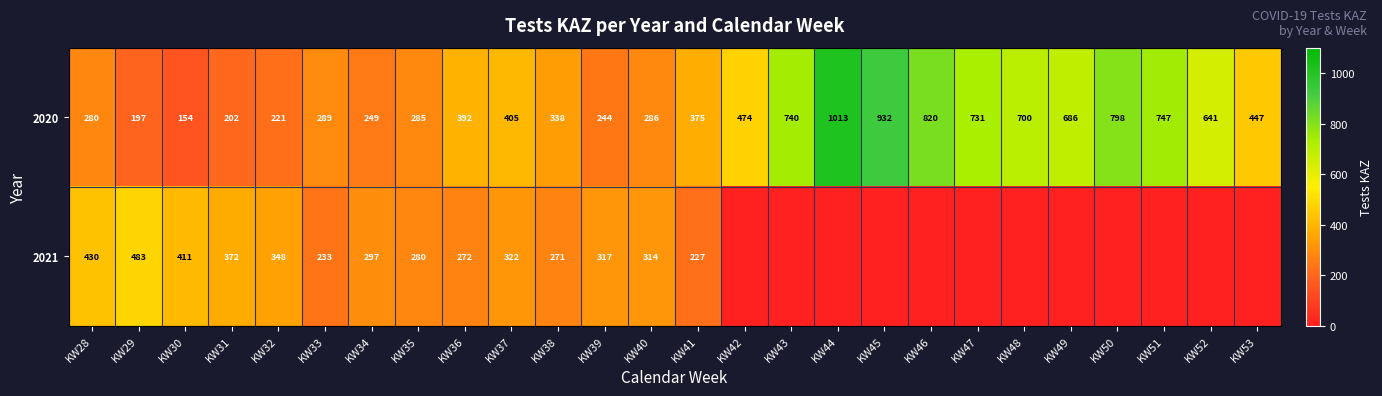

The value of 2020 at KW49 is 686. True or false?

True